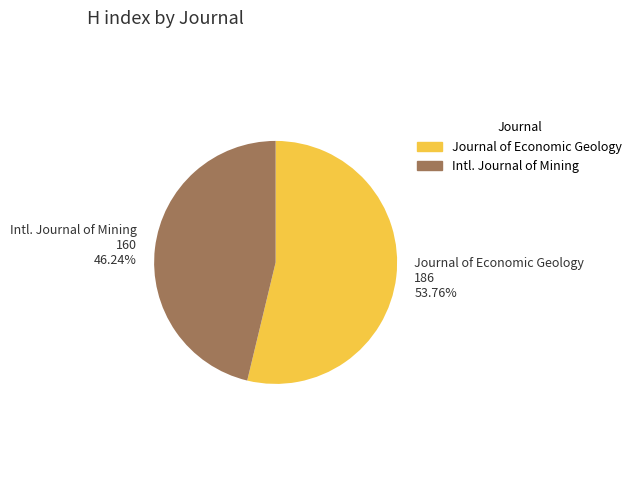

Is there a majority slice in this chart?

Yes